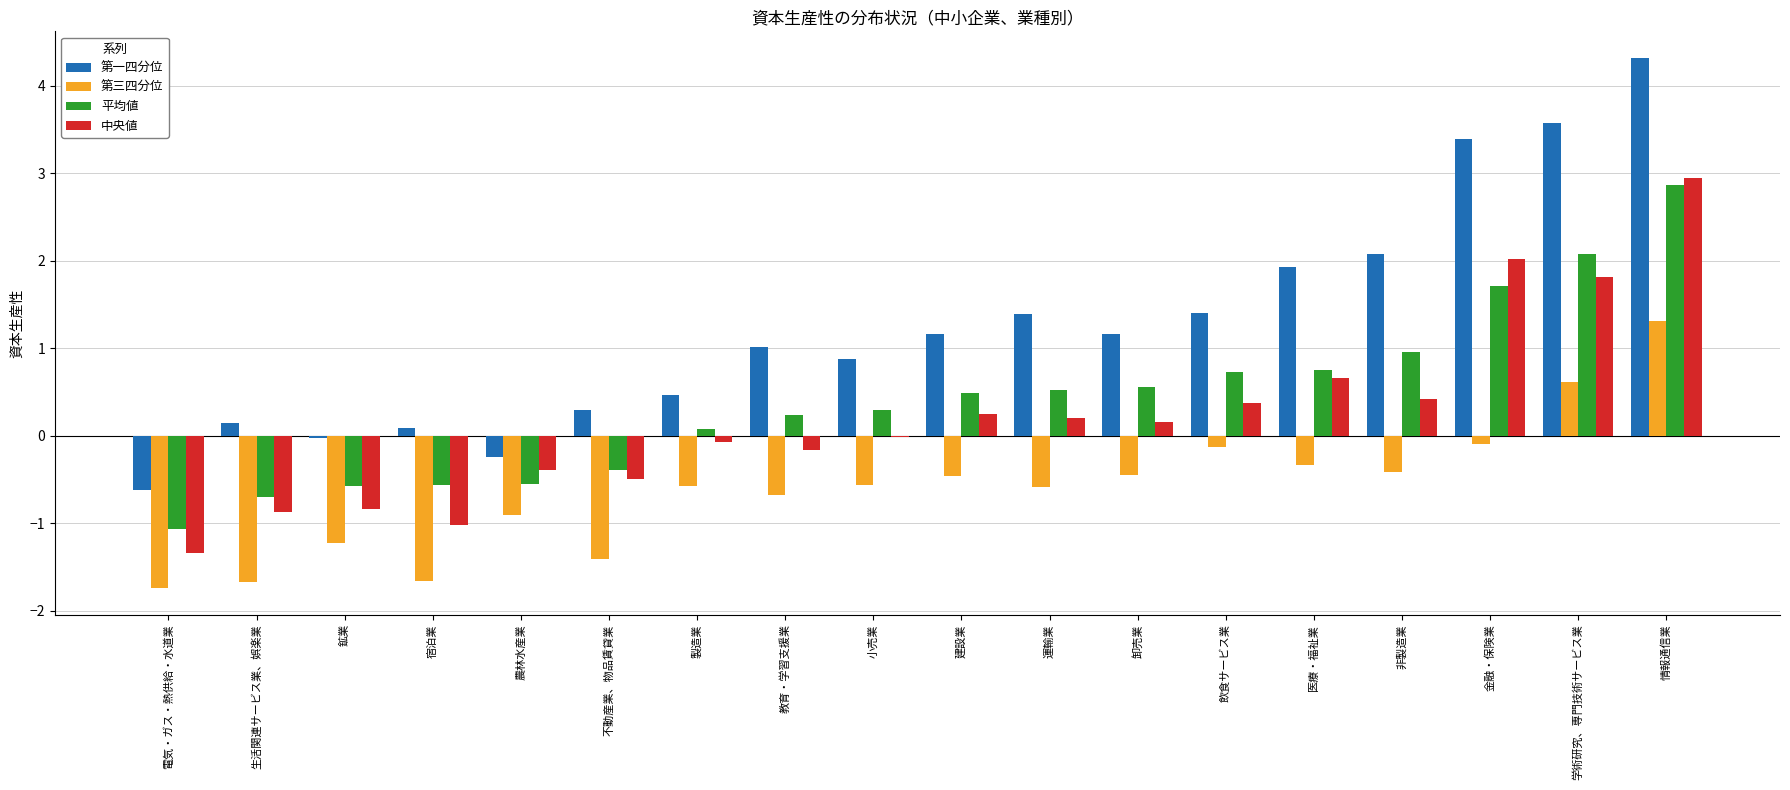

True or false: 中央値 has a value of 1.8 at 学術研究、専門技術サービス業.

True